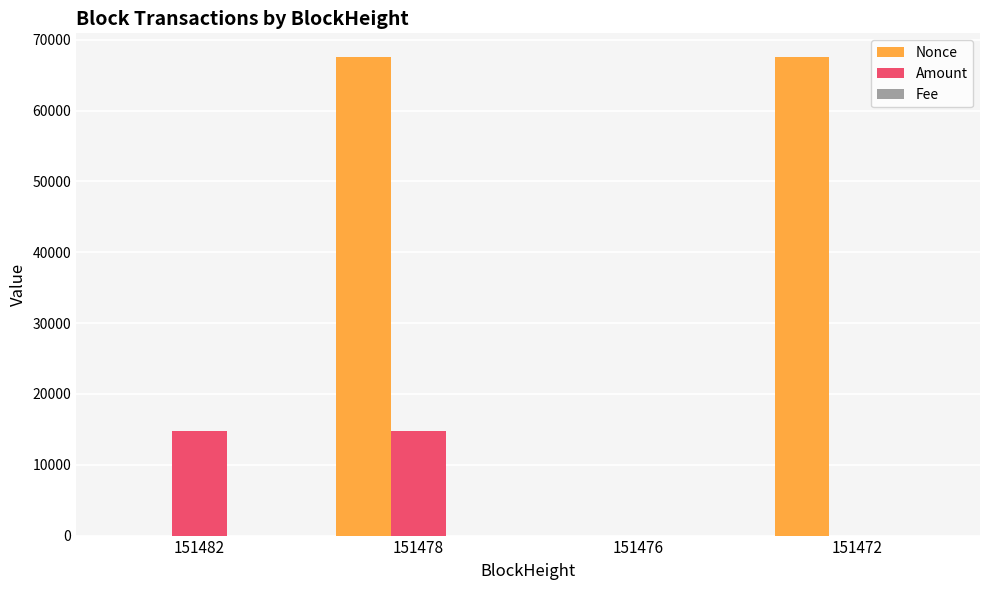

The value of Nonce at 151478 is 111203.4. True or false?

False